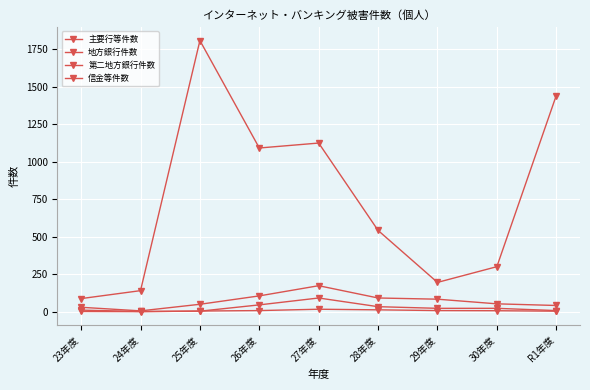

Rank the series by their maximum value, from lowest to highest.

第二地方銀行件数, 信金等件数, 地方銀行件数, 主要行等件数